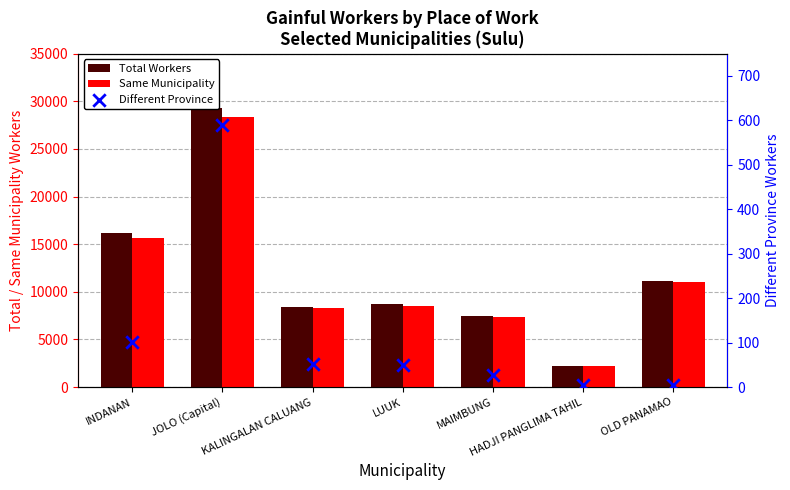

Which series has the largest total across all categories?

Total Workers